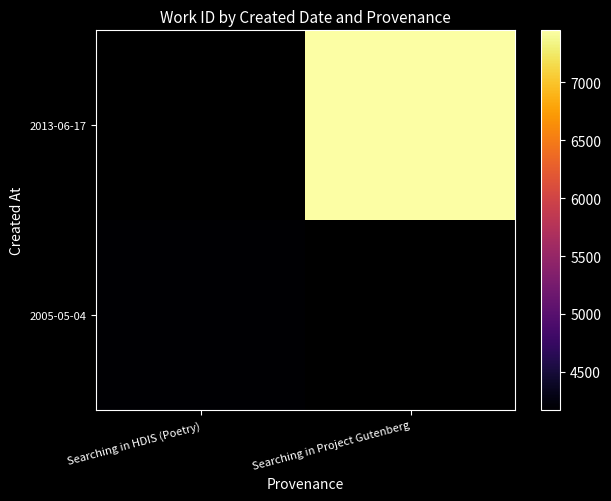

At which category does the chart reach its peak across all series?

Searching in Project Gutenberg